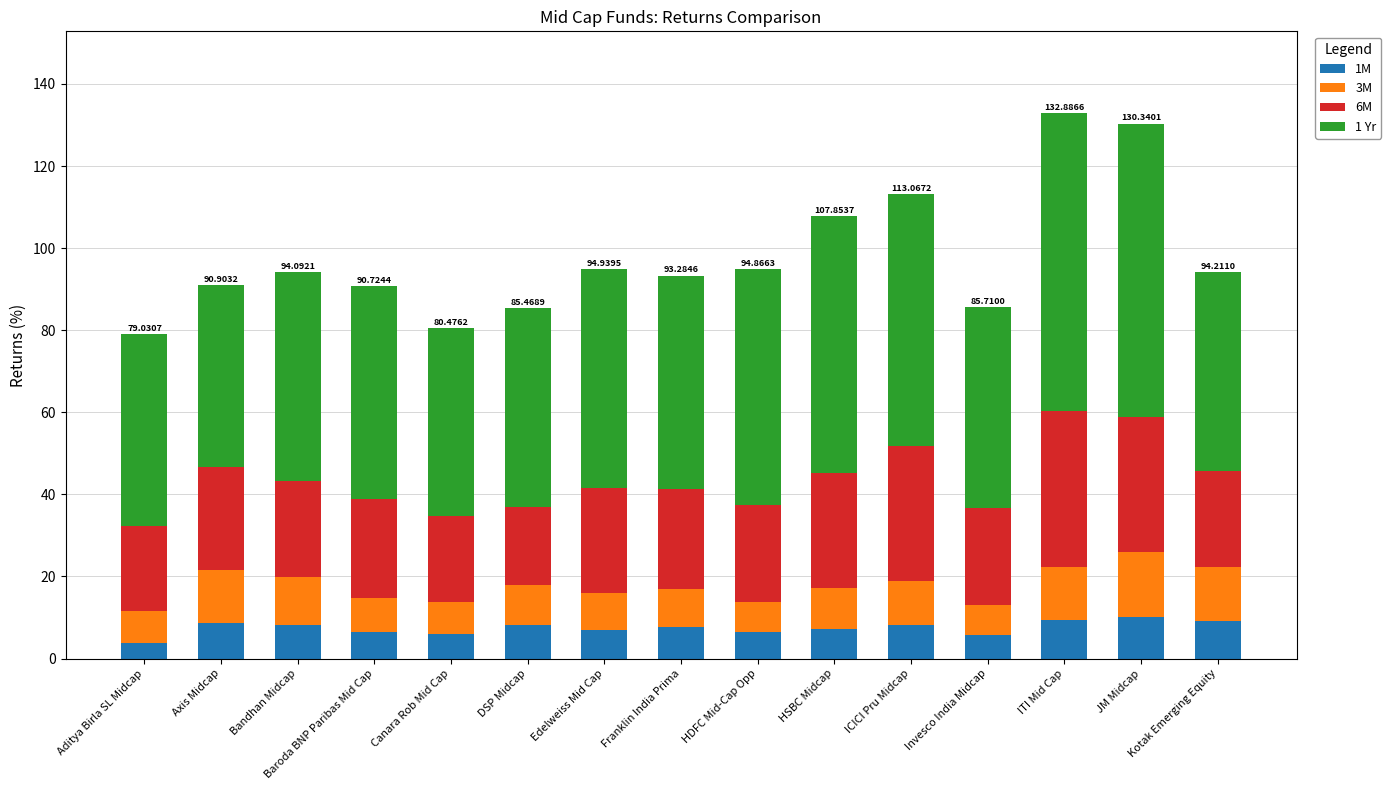

What is the total value across all series at Bandhan Midcap?

94.1